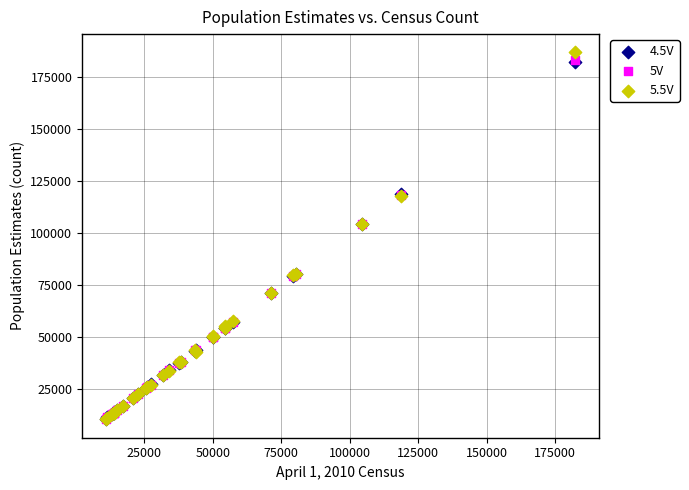

Which series contains the highest Y value?

5.5V